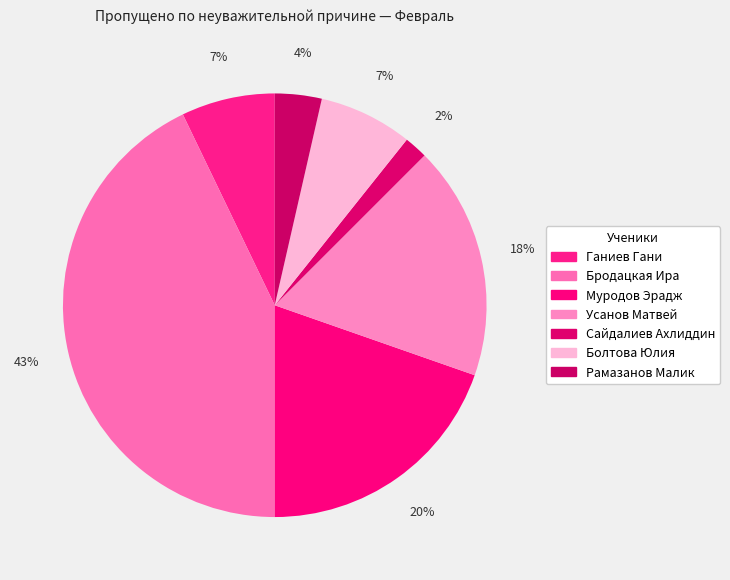

To the nearest percent, what is the combined percentage of Бродацкая Ира and Болтова Юлия?

50%